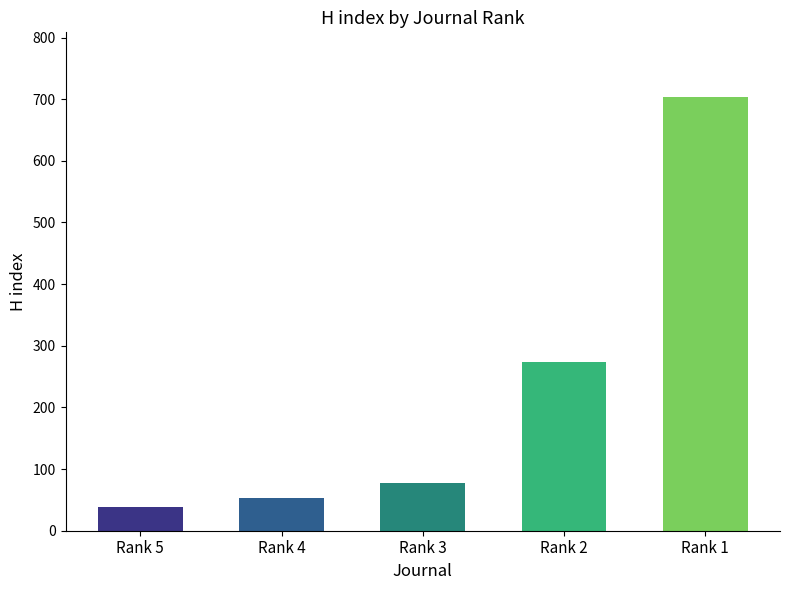

What is the sum of all values?

1145